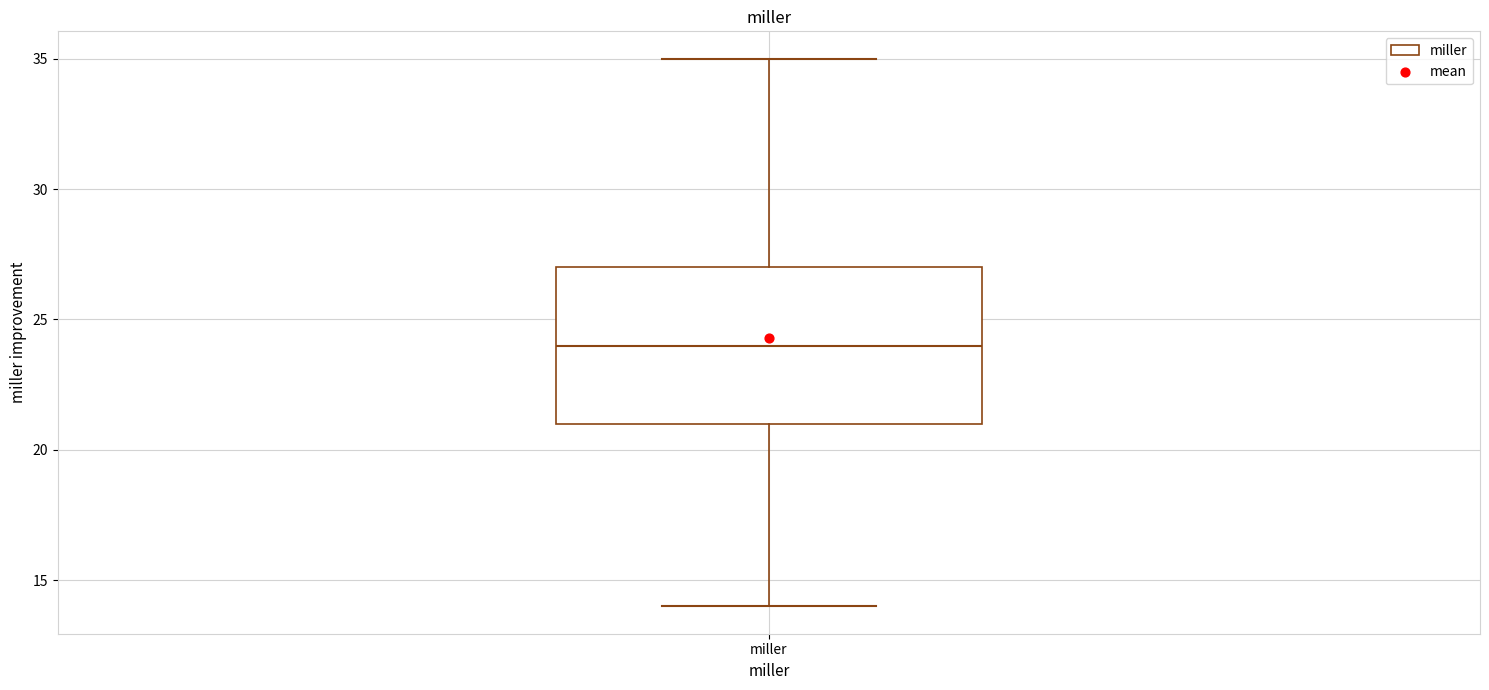

Transcribe this box plot: give where the median line is, the range the box spans, and where the two whiskers end, as read against the y-axis. The values are not printed on the chart, so give them approximately, as read against the axis.

median 24, box 21 to 27, whiskers 14 to 35